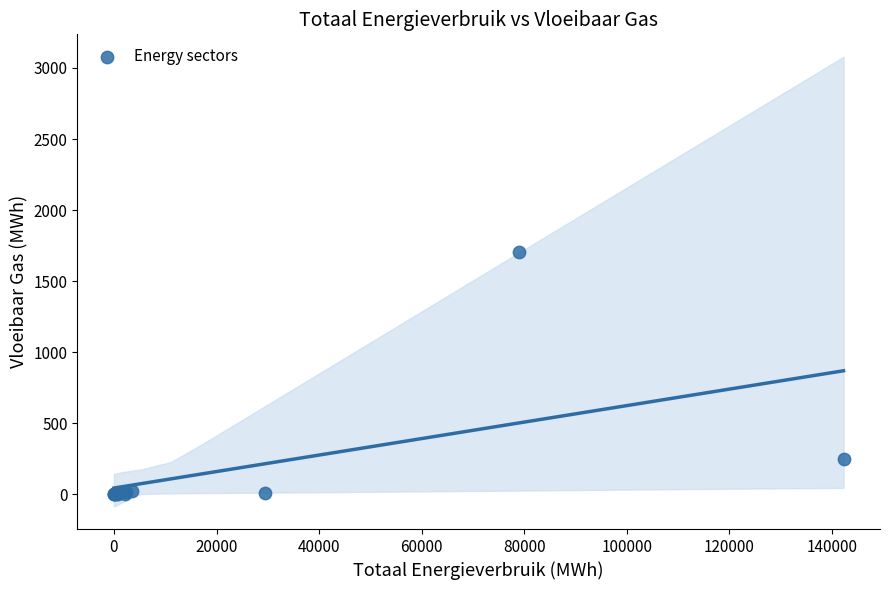

What Y value in the scatter plot is closest to 851?

249.5